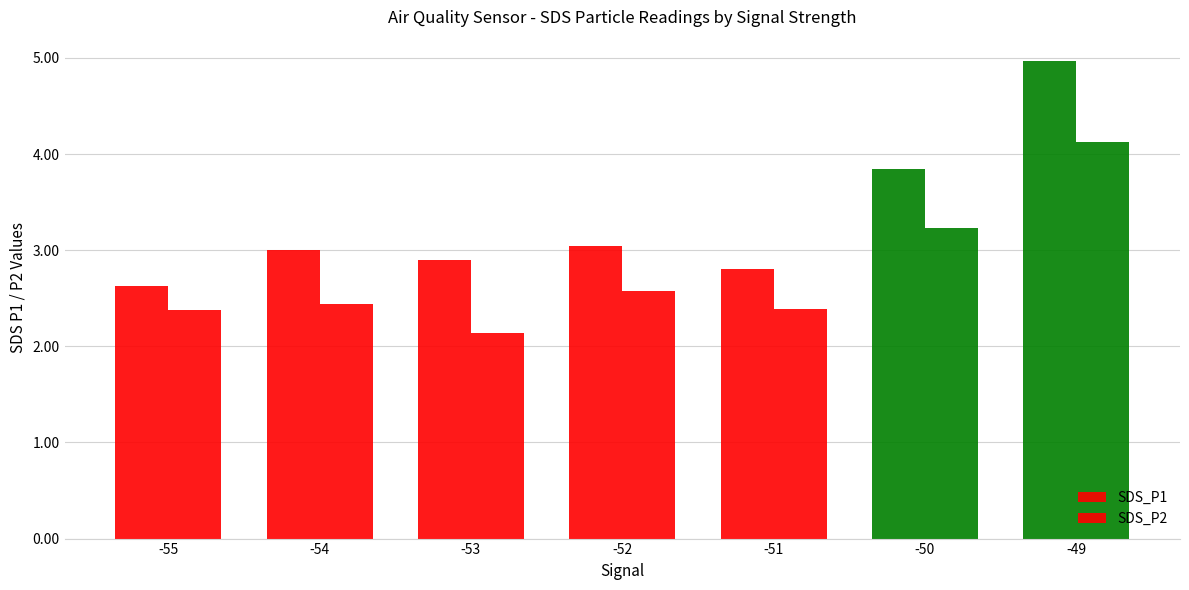

Where is SDS_P1 nearest to the value 3?

-54